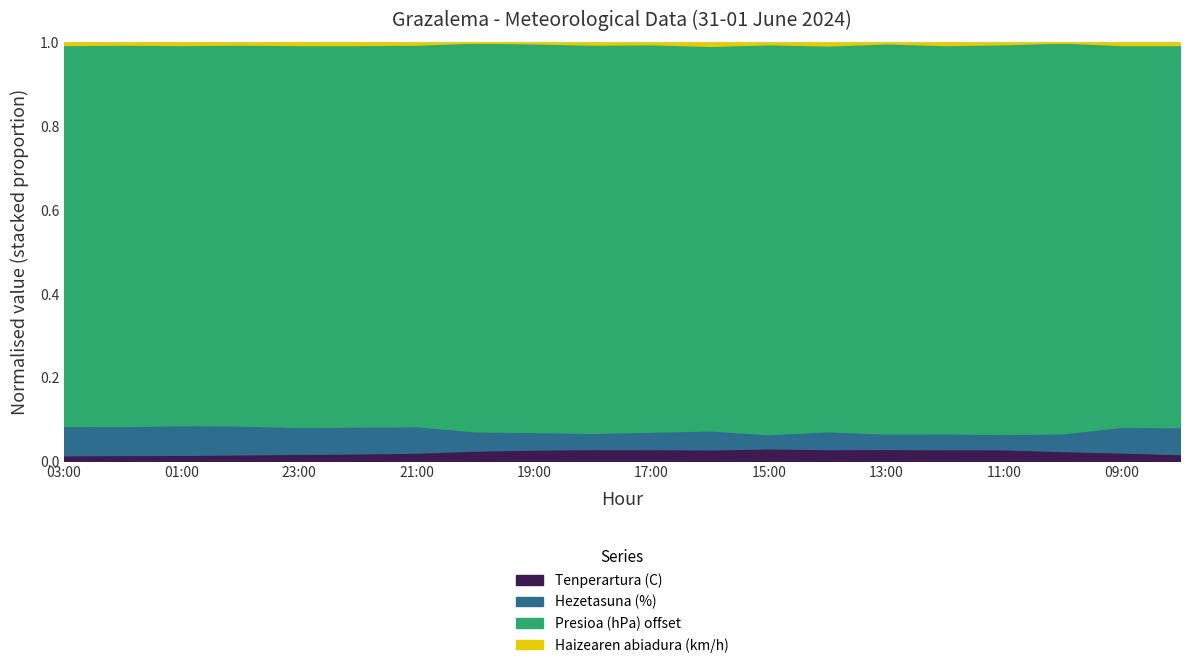

True or false: Tenperartura (C) has a value of 14.9 at 02:00.

True